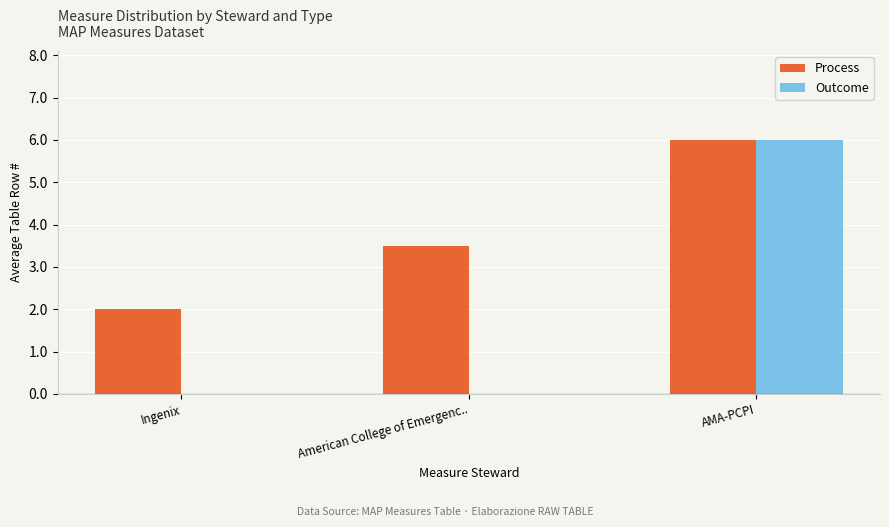

Between American College of Emergenc.. and AMA-PCPI, which series saw the biggest shift?

Outcome